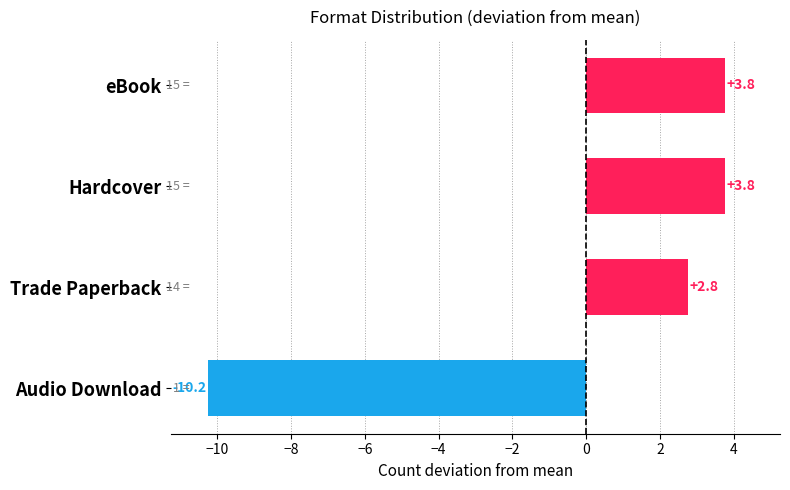

What is the maximum value shown in the chart?

3.8